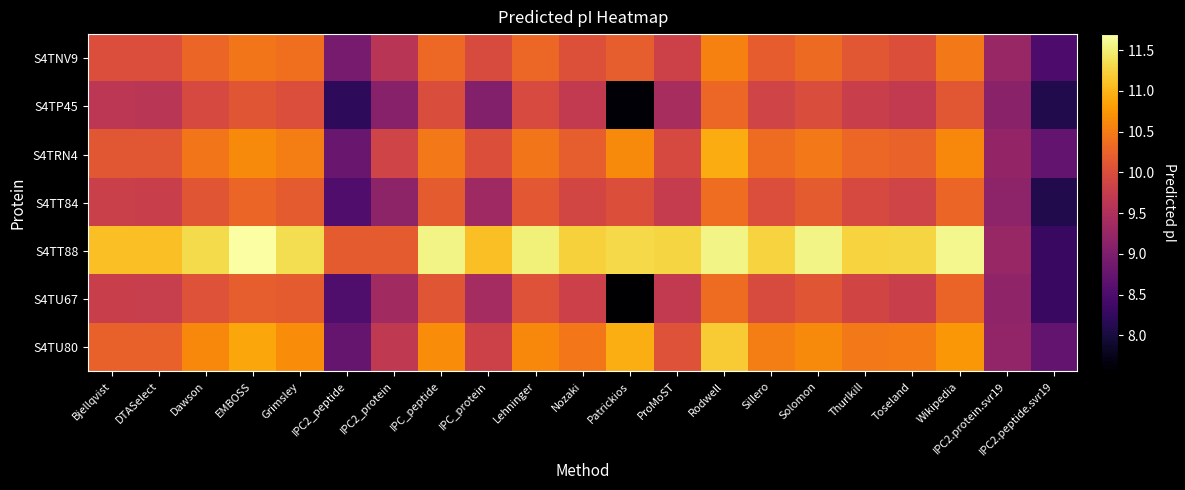

List the series in order of their peak value, highest first.

S4TT88, S4TU80, S4TRN4, S4TNV9, S4TT84, S4TU67, S4TP45